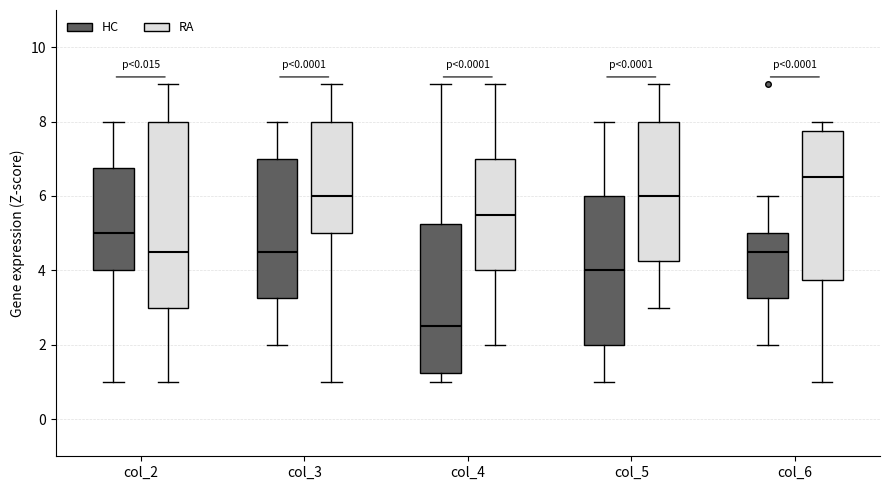

Reading left to right, transcribe this box plot: for each box, give where its median line is, the range the box spans, and where its two whiskers end, as read against the y-axis. The values are not printed on the chart, so give them approximately, as read against the axis.

col_2 (HC): median 5.0, box 4.0 to 6.8, whiskers 1.0 to 8.0
col_2 (RA): median 4.6, box 3.0 to 8.0, whiskers 1.0 to 9.0
col_3 (HC): median 4.6, box 3.2 to 7.0, whiskers 2.0 to 8.0
col_3 (RA): median 6.0, box 5.0 to 8.0, whiskers 1.0 to 9.0
col_4 (HC): median 2.6, box 1.2 to 5.2, whiskers 1.0 to 9.0
col_4 (RA): median 5.6, box 4.0 to 7.0, whiskers 2.0 to 9.0
col_5 (HC): median 4.0, box 2.0 to 6.0, whiskers 1.0 to 8.0
col_5 (RA): median 6.0, box 4.2 to 8.0, whiskers 3.0 to 9.0
col_6 (HC): median 4.6, box 3.2 to 5.0, whiskers 2.0 to 6.0
col_6 (RA): median 6.6, box 3.8 to 7.8, whiskers 1.0 to 8.0